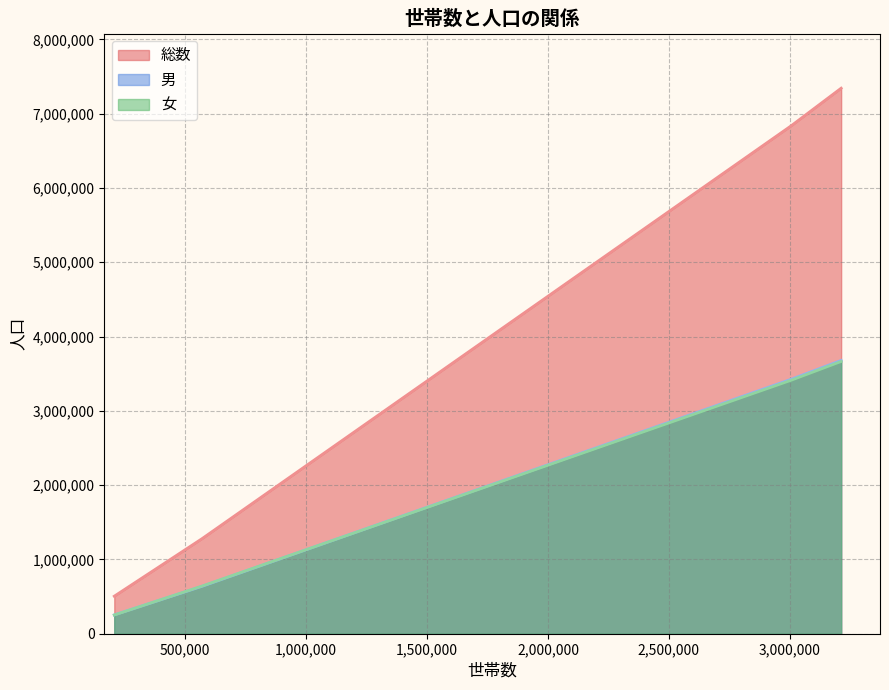

True or false: 総数 and 女 intersect in this chart.

False